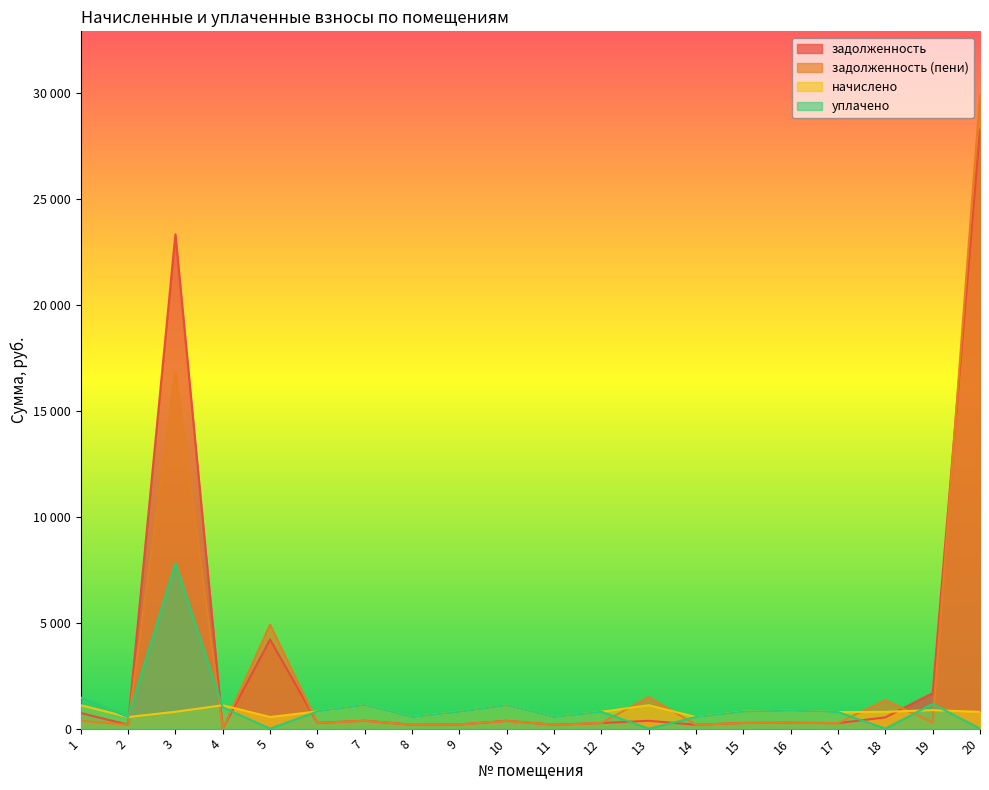

What is the value of the задолженность point at the 1st from the left?

736.9